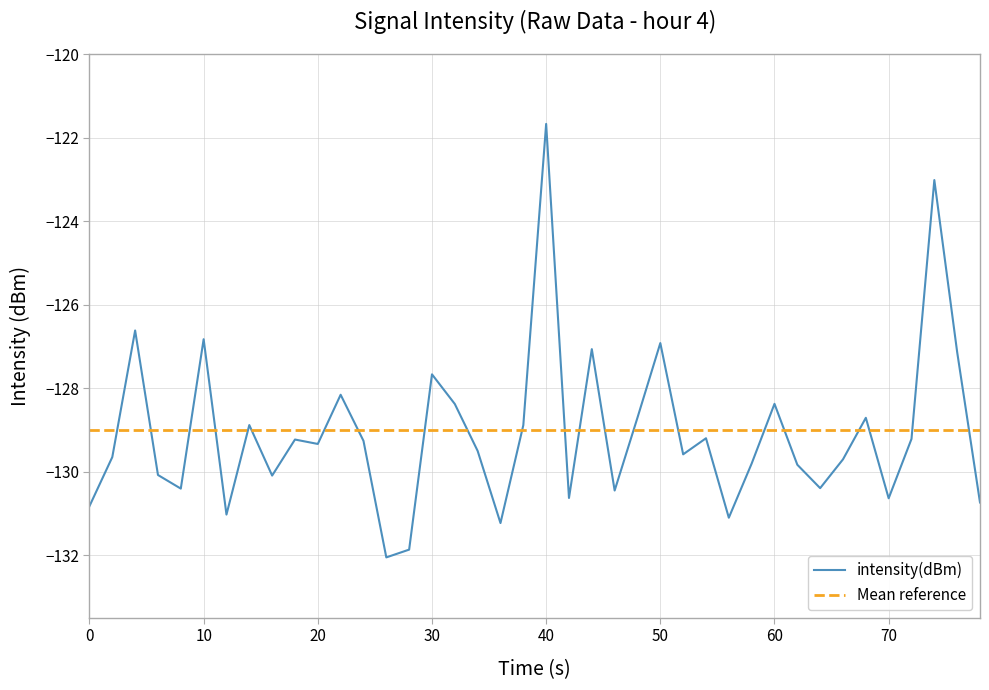

Which category has the highest value in the intensity(dBm) series?

40